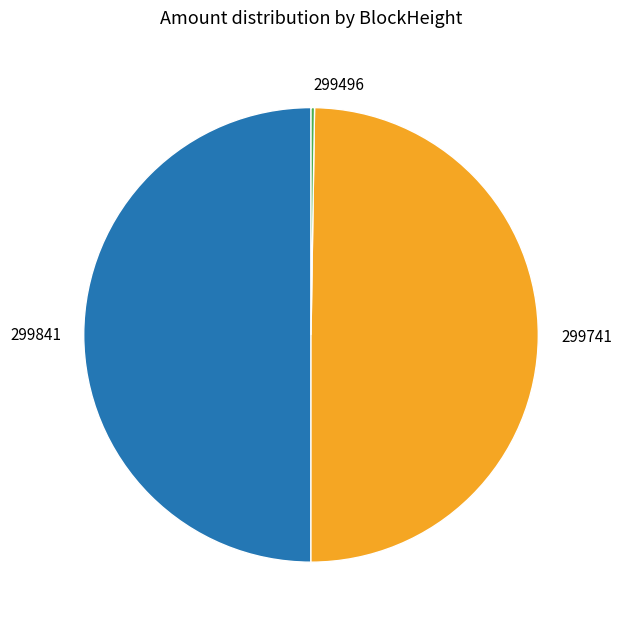

True or false: 299741 accounts for 43% of the total.

False